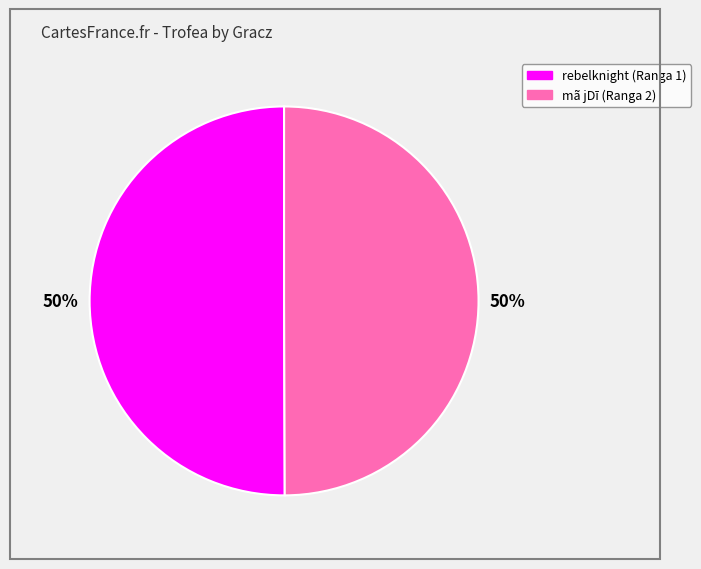

What percentage is the rebelknight (Ranga 1) slice, to the nearest percent?

50%